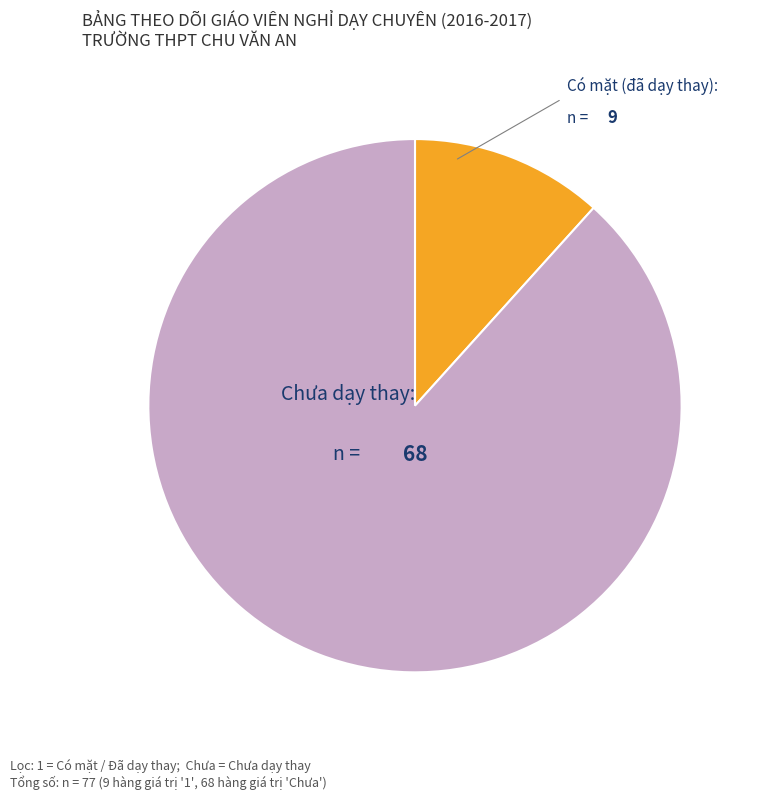

Is there any slice that represents more than half of the pie?

Yes